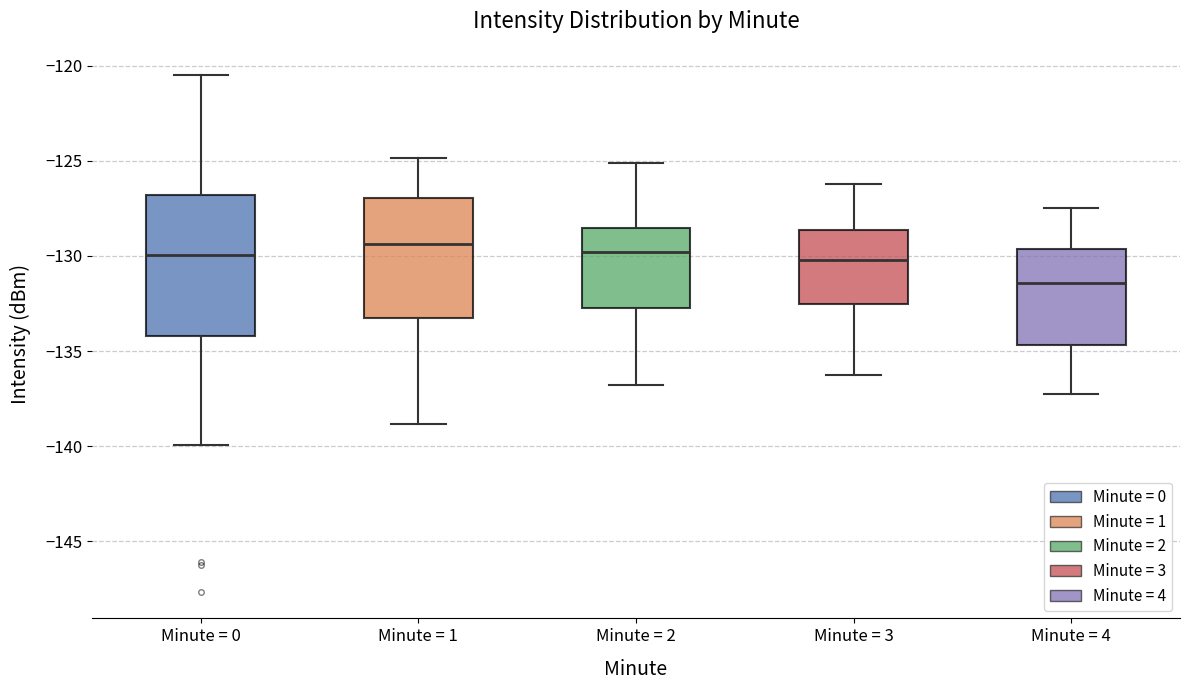

Which box has the lowest median line?

Minute = 4